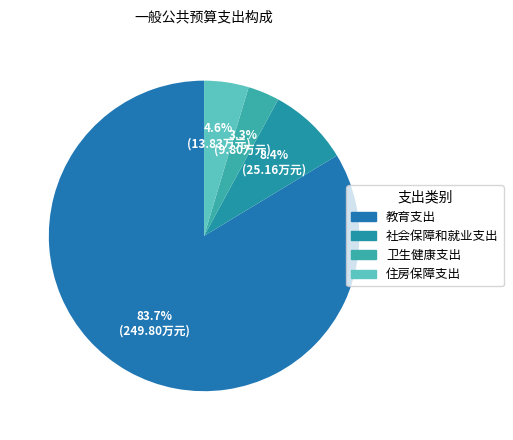

Which category has the smallest portion of the pie?

卫生健康支出